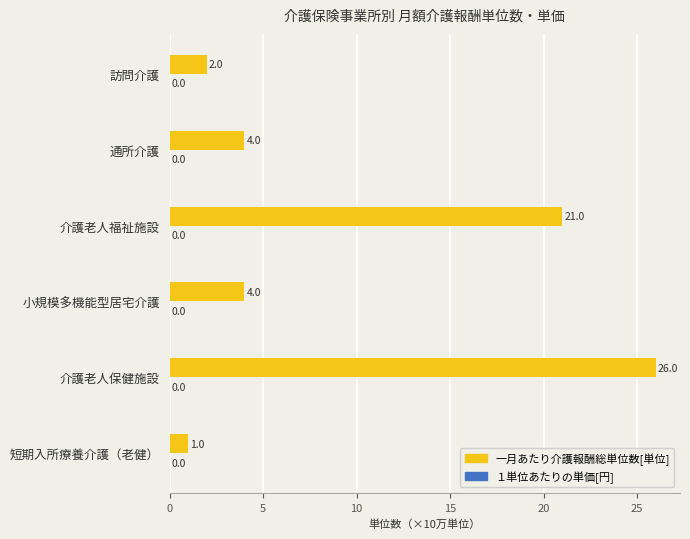

True or false: 一月あたり介護報酬総単位数[単位] has a value of 5.2 at 小規模多機能型居宅介護.

False